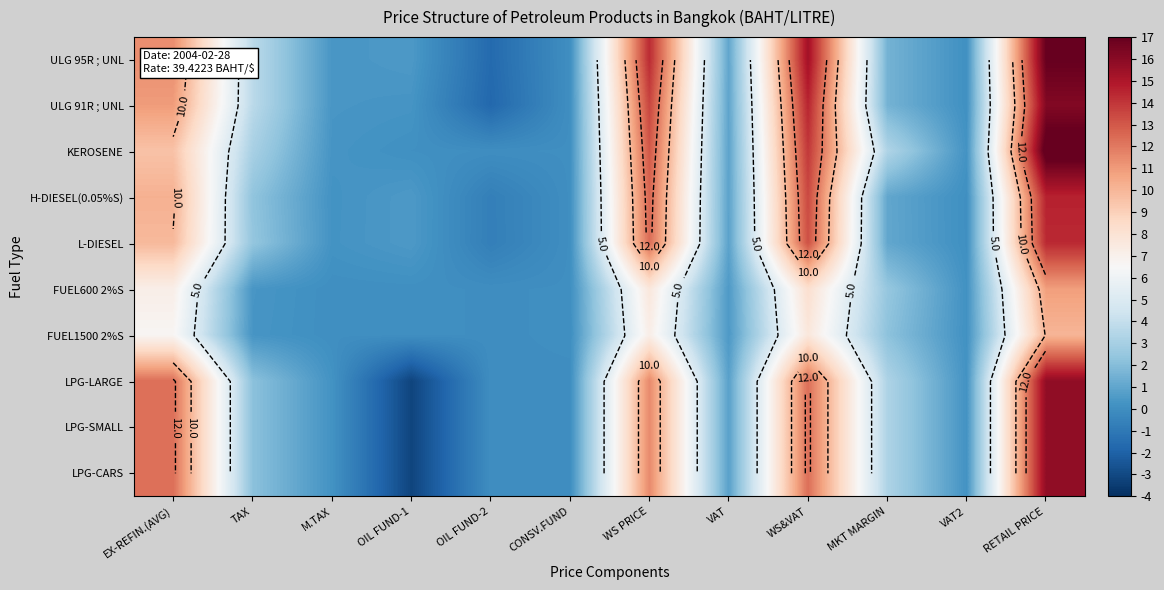

What is the sum of the H-DIESEL(0.05%S) values at EX-REFIN.(AVG) and TAX?

12.5